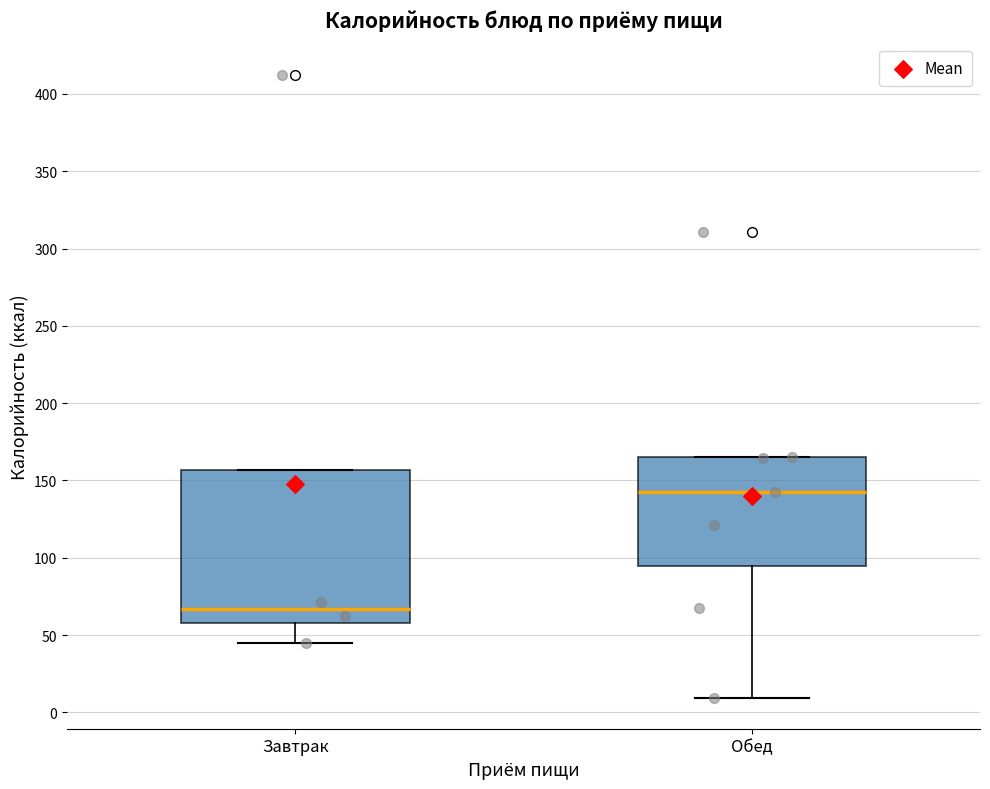

Which box is the tallest, from its lower edge to its upper edge?

Завтрак